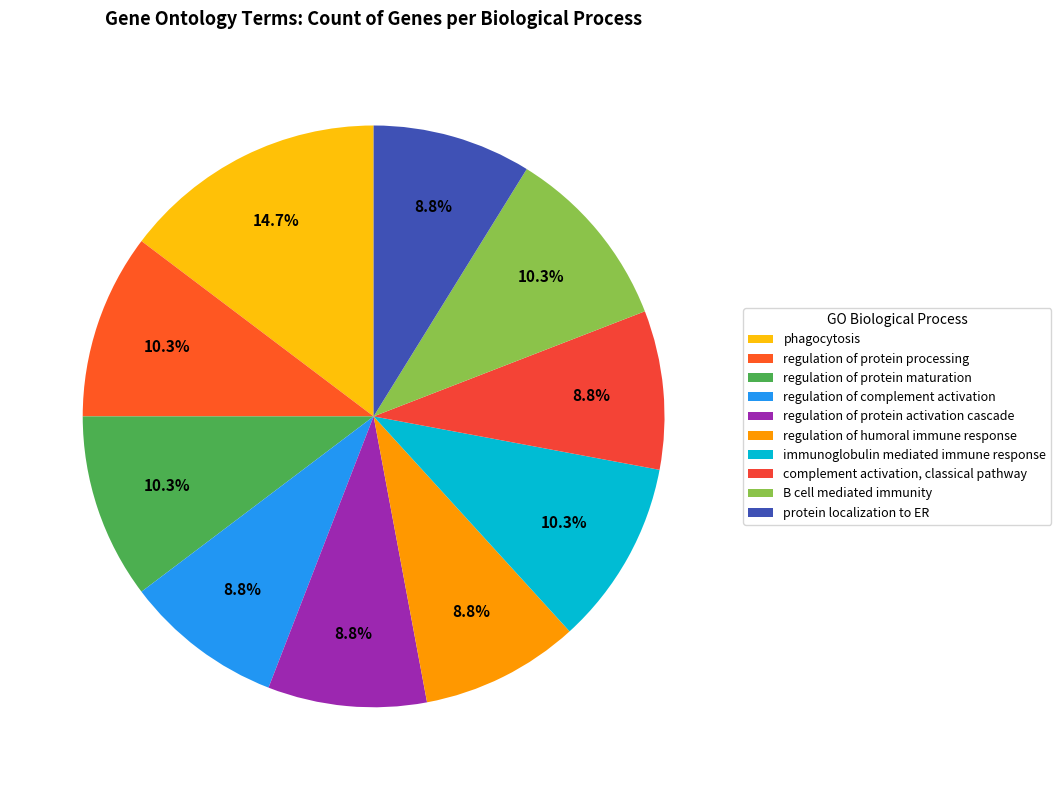

Is there a majority slice in this chart?

No